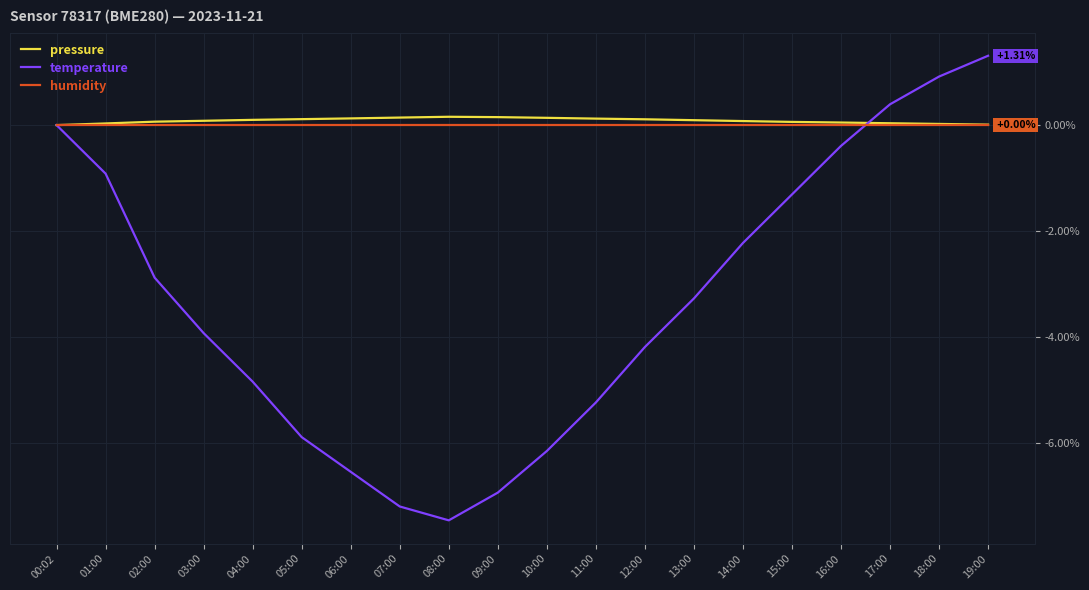

At 11:00, list the series in order from largest to smallest.

pressure, humidity, temperature